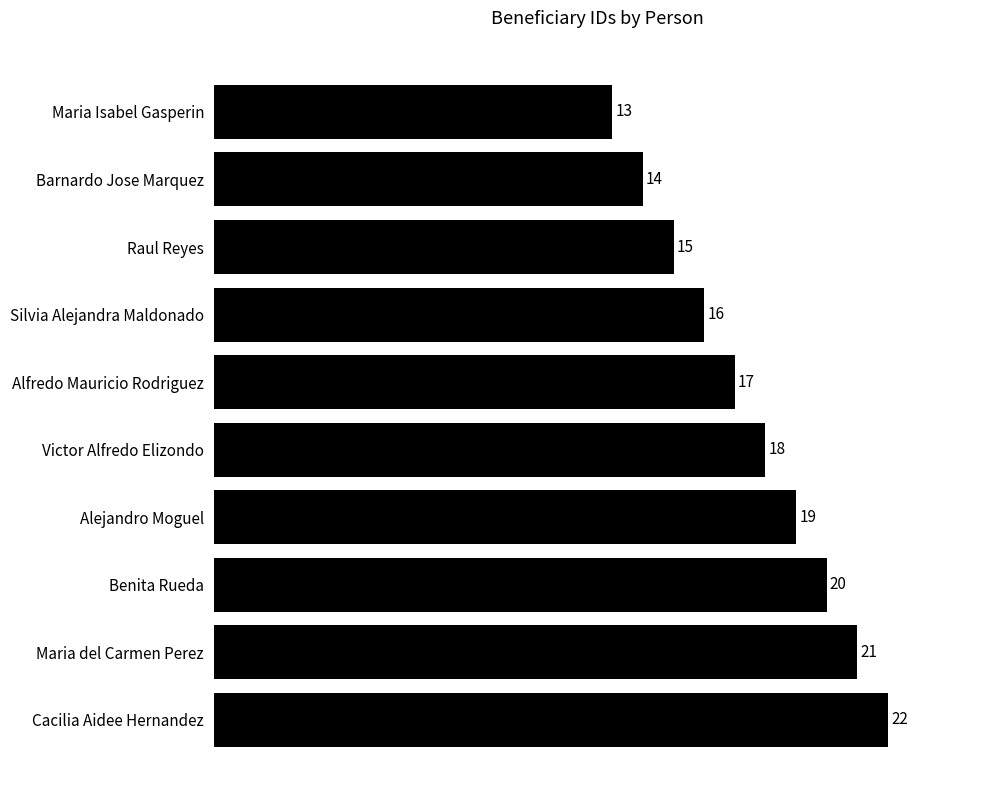

Reading top to bottom, list all the values displayed in this chart.

Maria Isabel Gasperin=13	Barnardo Jose Marquez=14	Raul Reyes=15	Silvia Alejandra Maldonado=16	Alfredo Mauricio Rodriguez=17	Victor Alfredo Elizondo=18	Alejandro Moguel=19	Benita Rueda=20	Maria del Carmen Perez=21	Cacilia Aidee Hernandez=22